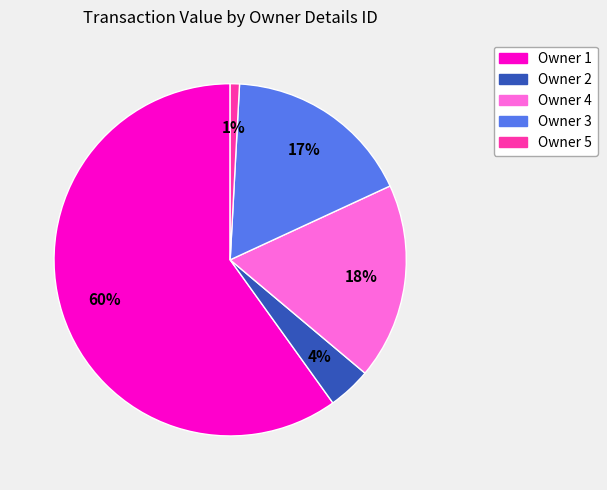

True or false: Owner 3 accounts for 31% of the total.

False